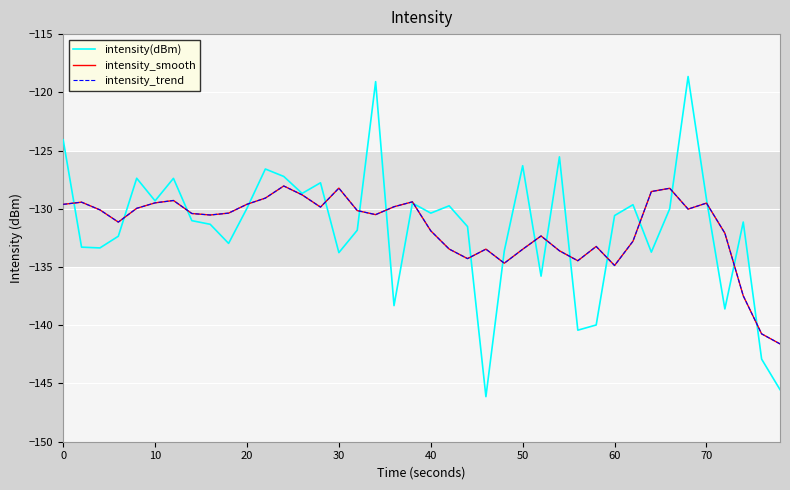

Is this an area chart (filled region under the line)?

No